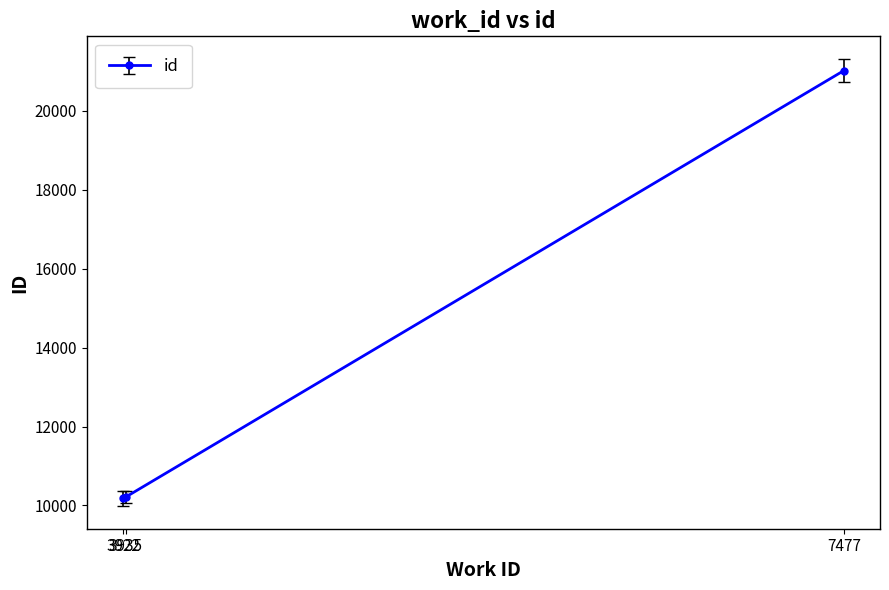

What is the value of the 1st point from the left?

10176